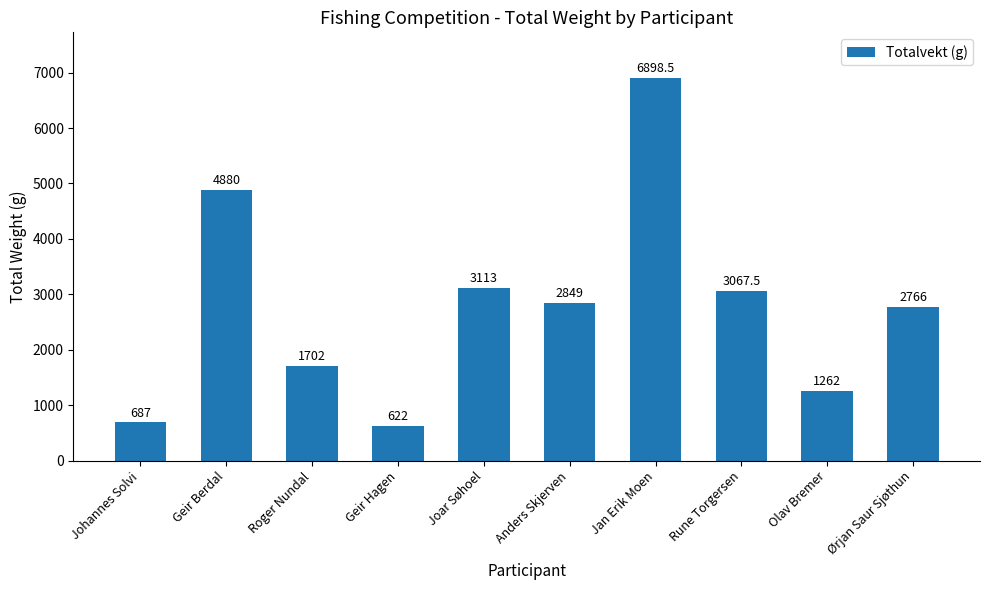

List the labels in order of value, largest first.

Jan Erik Moen, Geir Berdal, Joar Søhoel, Rune Torgersen, Anders Skjerven, Ørjan Saur Sjøthun, Roger Nundal, Olav Bremer, Johannes Solvi, Geir Hagen